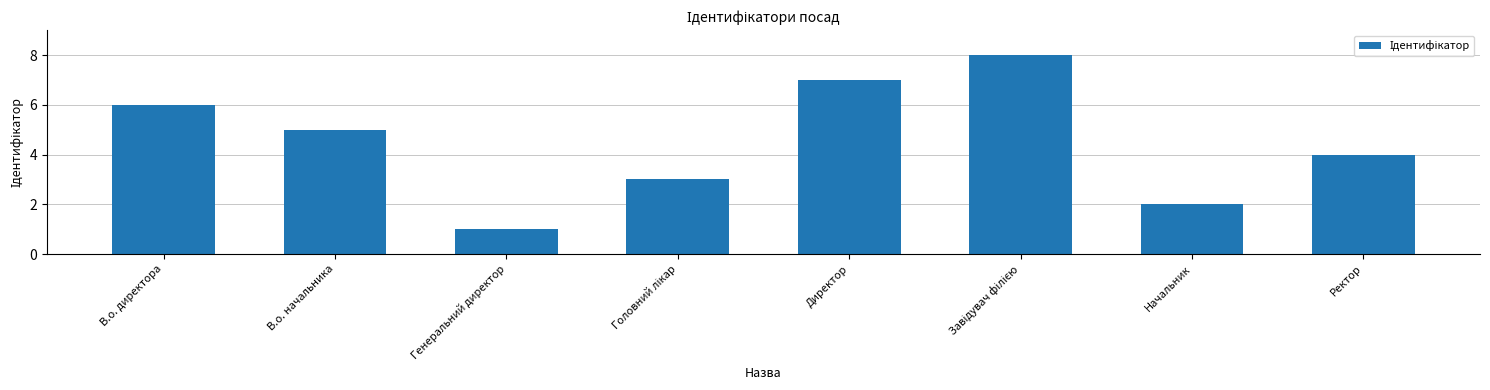

What is the label of the 8th bar from the right?

В.о. директора